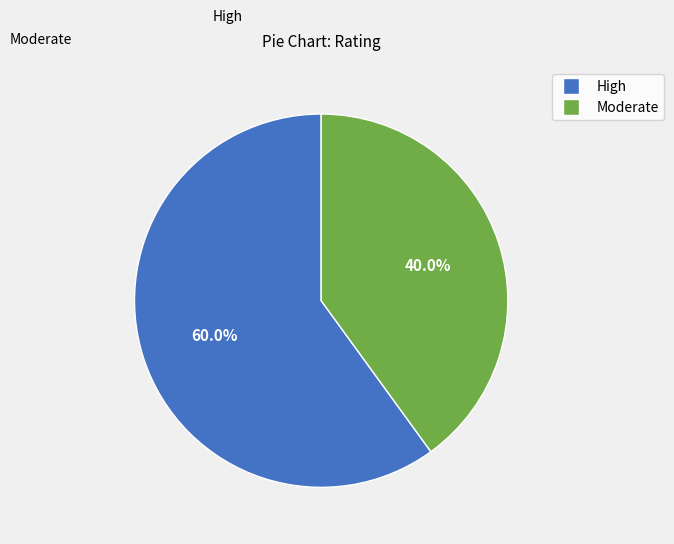

Does any single category account for the majority?

Yes